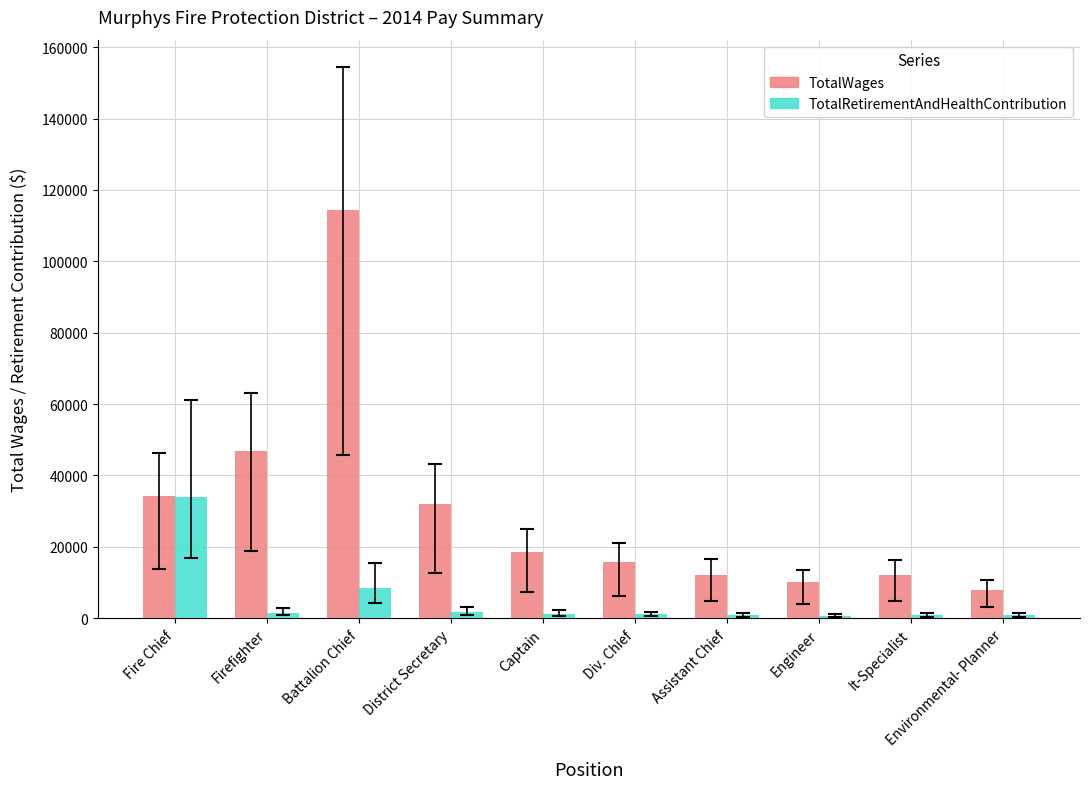

Read the TotalWages value at Environmental- Planner, to the nearest 50.

7850